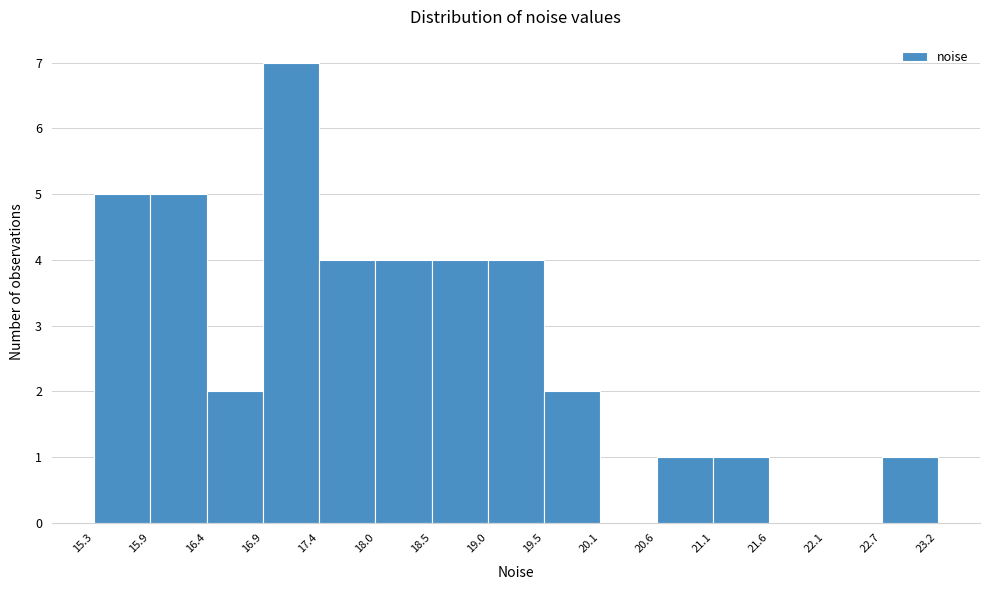

Reading left to right, transcribe this chart: for each bar, give the range it covers on the x-axis and its height. The values are not printed on the chart, so give them approximately, as read against the axis.

15.3 to 15.9: 5
15.9 to 16.4: 5
16.4 to 16.9: 2
16.9 to 17.4: 7
17.4 to 18.0: 4
18.0 to 18.5: 4
18.5 to 19.0: 4
19.0 to 19.5: 4
19.5 to 20.1: 2
20.1 to 20.6: 0
20.6 to 21.1: 1
21.1 to 21.6: 1
21.6 to 22.1: 0
22.1 to 22.7: 0
22.7 to 23.2: 1